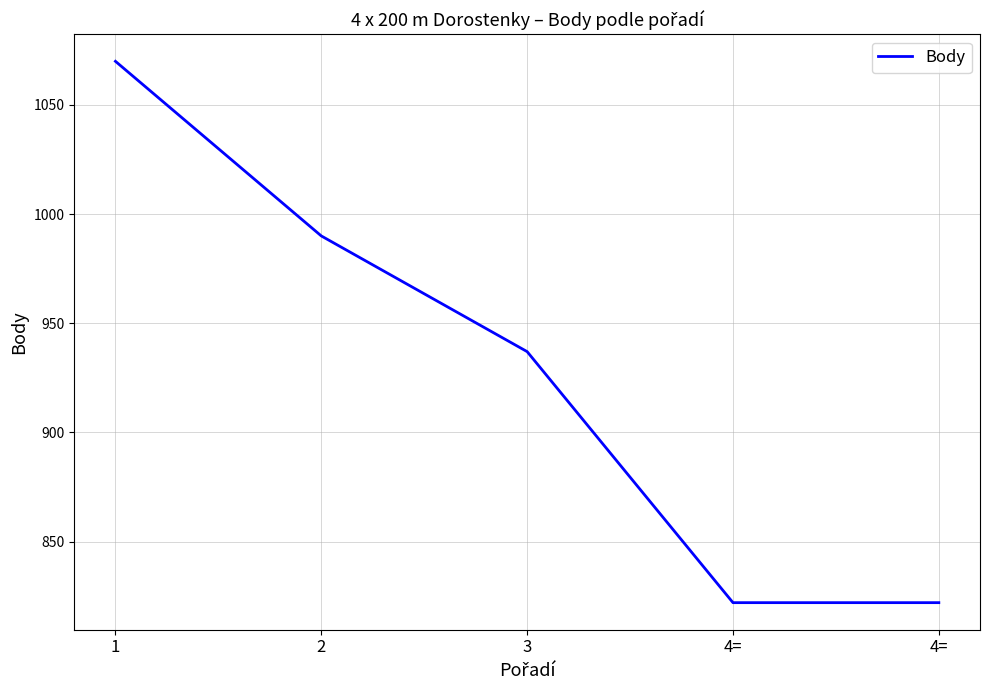

Count the number of categories in the chart.

5